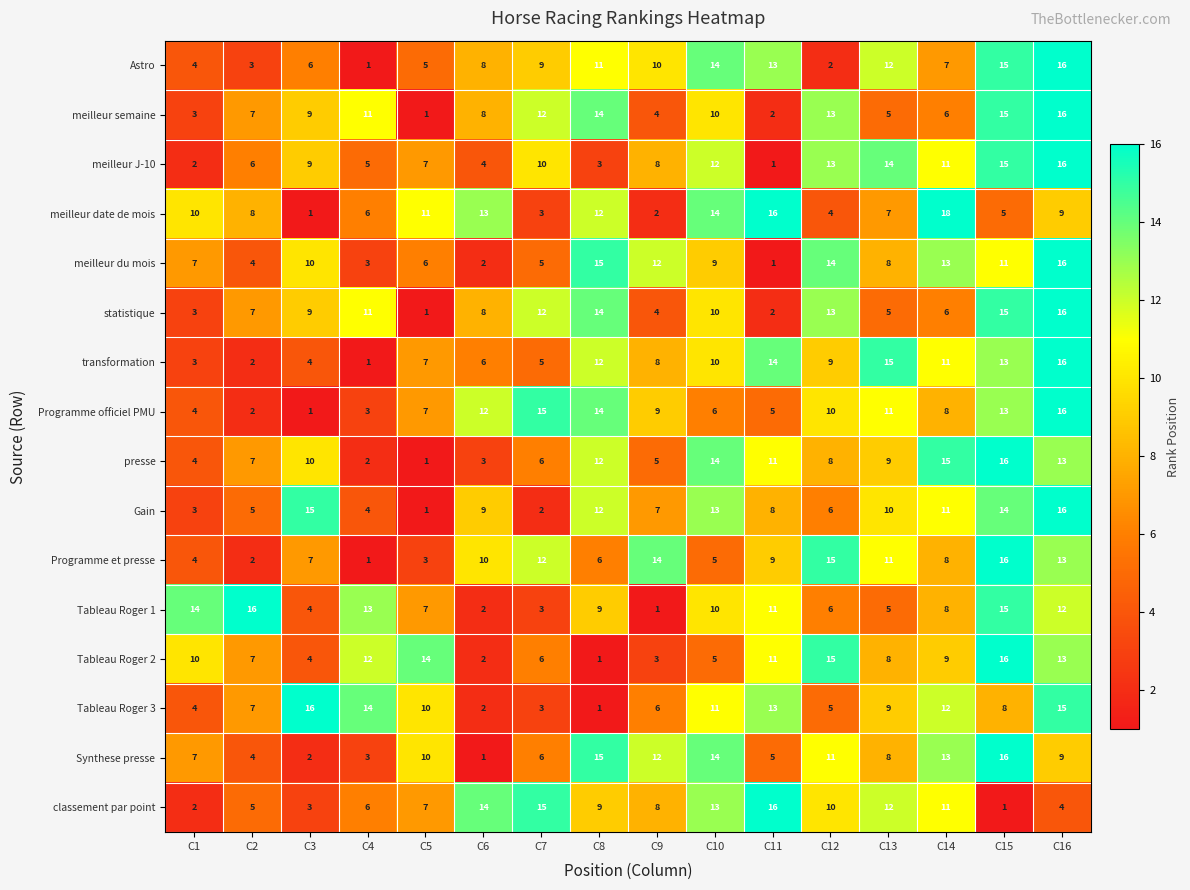

Which series changed the most between C5 and C15?

presse